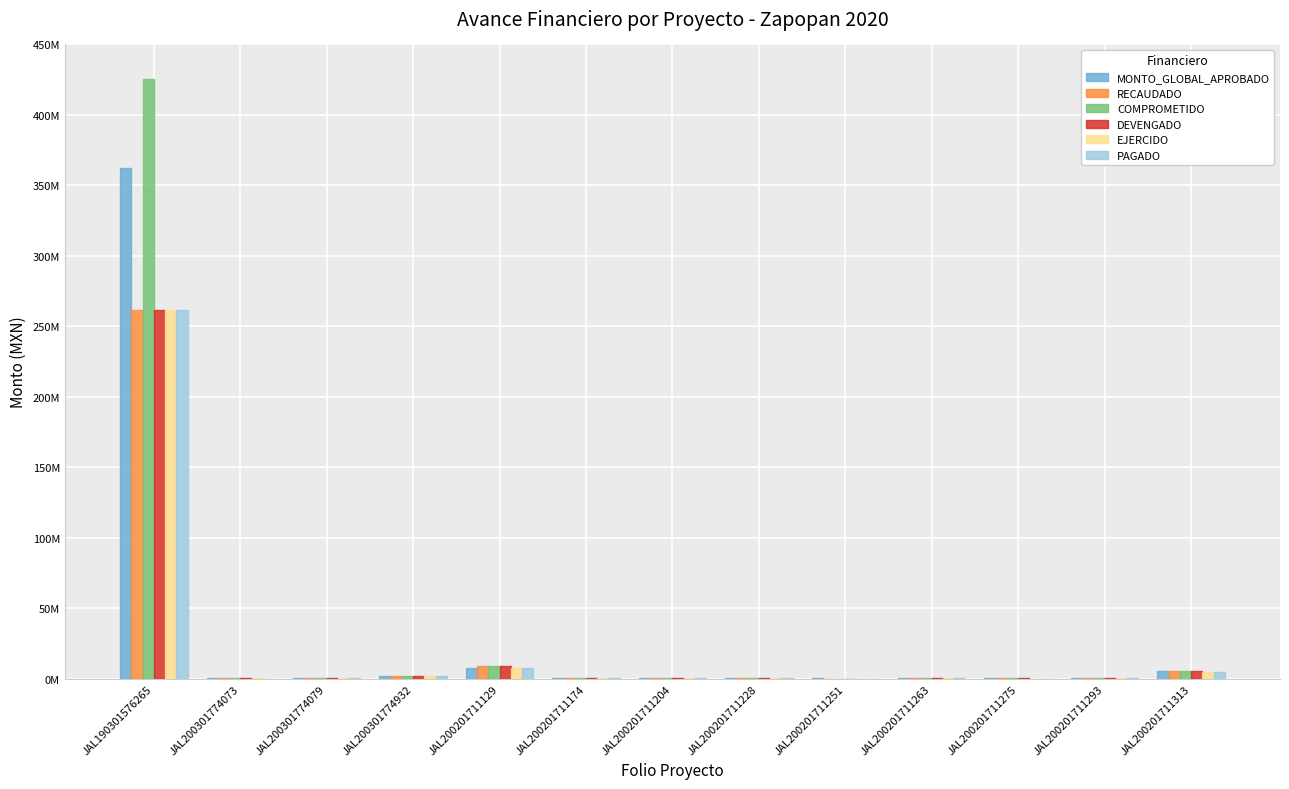

List the labels in order of PAGADO value, largest first.

JAL190301576265, JAL200201711129, JAL200201711313, JAL200301774932, JAL200201711263, JAL200201711174, JAL200201711228, JAL200201711293, JAL200201711204, JAL200301774079, JAL200201711251, JAL200301774073, JAL200201711275